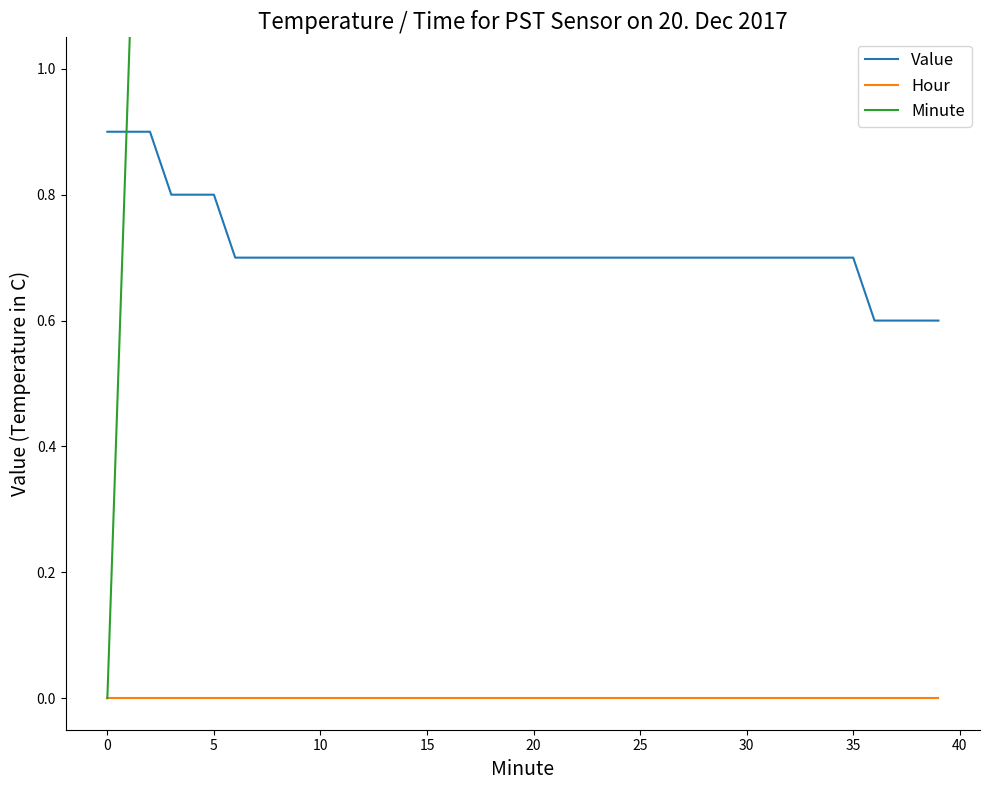

What is the difference between the Minute values at 19 and 27?

8.0